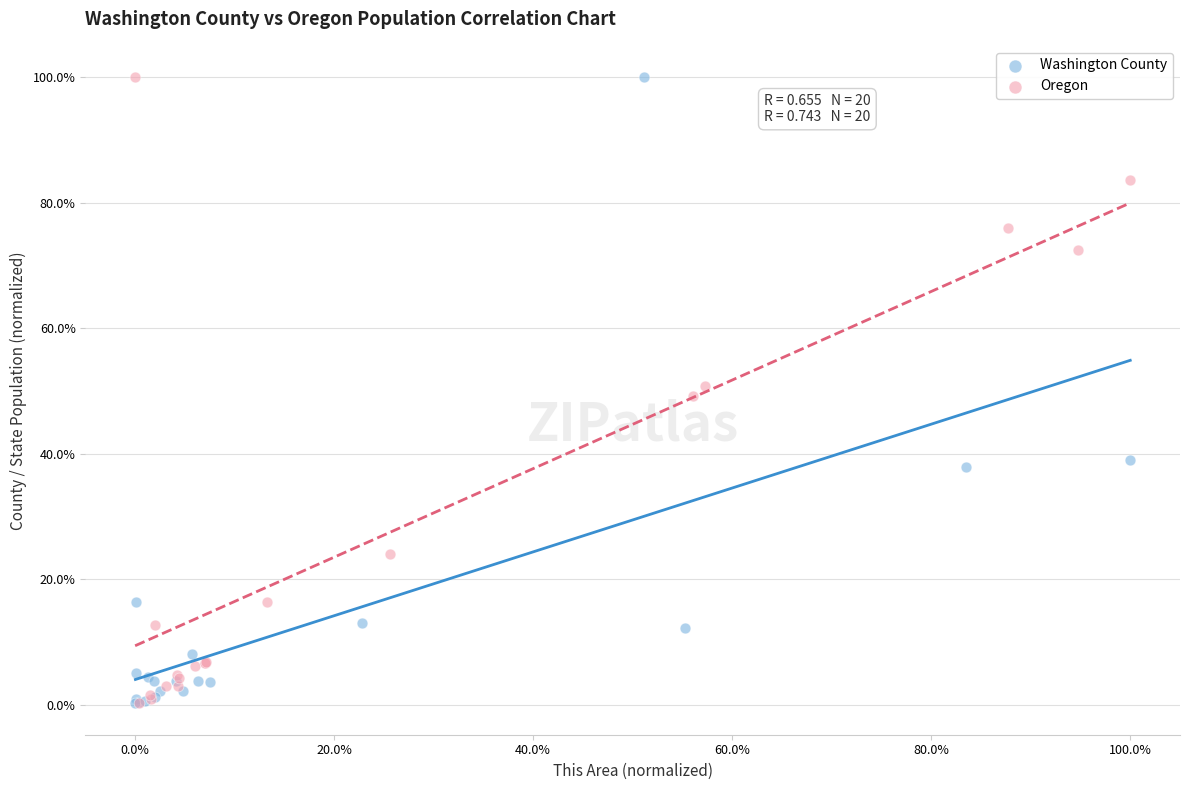

What are all the series names shown in the legend?

Washington County, Oregon